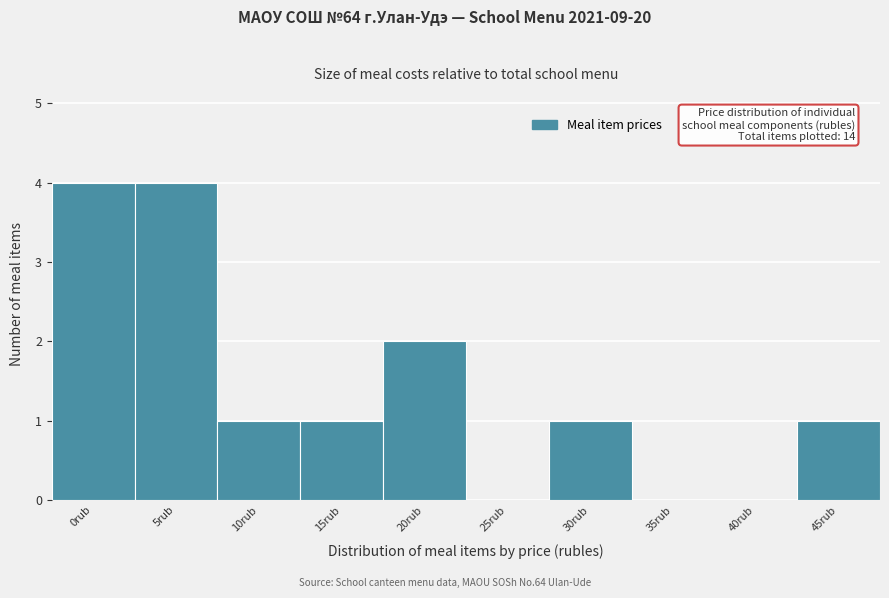

Reading left to right, transcribe all the data shown in this chart.

0rub=4	5rub=4	10rub=1	15rub=1	20rub=2	25rub=0	30rub=1	35rub=0	40rub=0	45rub=1